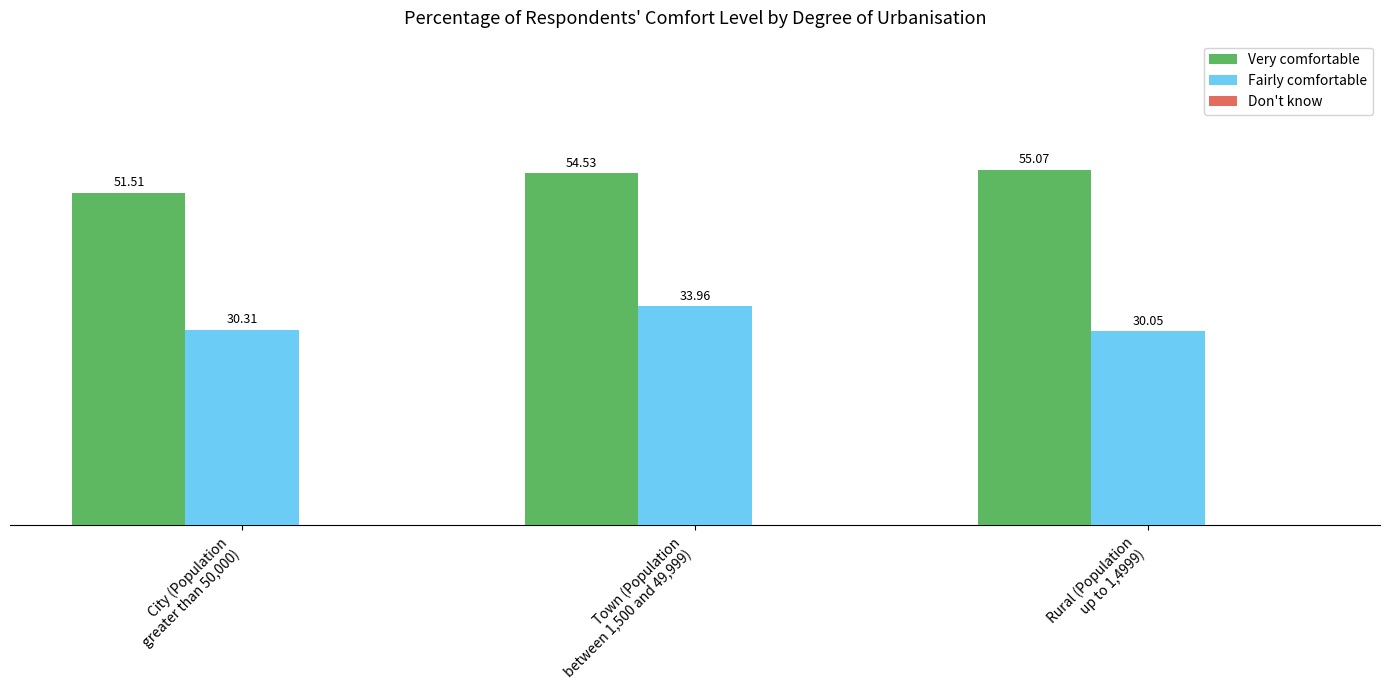

What is the difference between the maximum and second lowest values in the Very comfortable series?

0.5